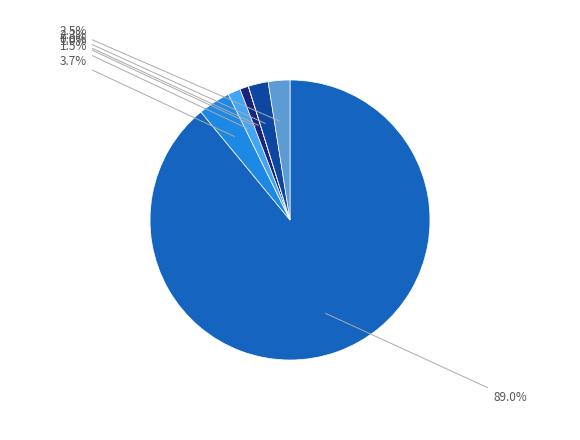

Does any single category account for the majority?

Yes